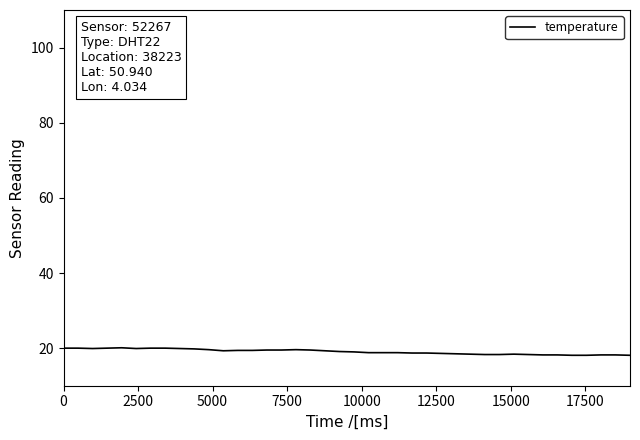

What is the difference between the maximum and minimum values?

2.0